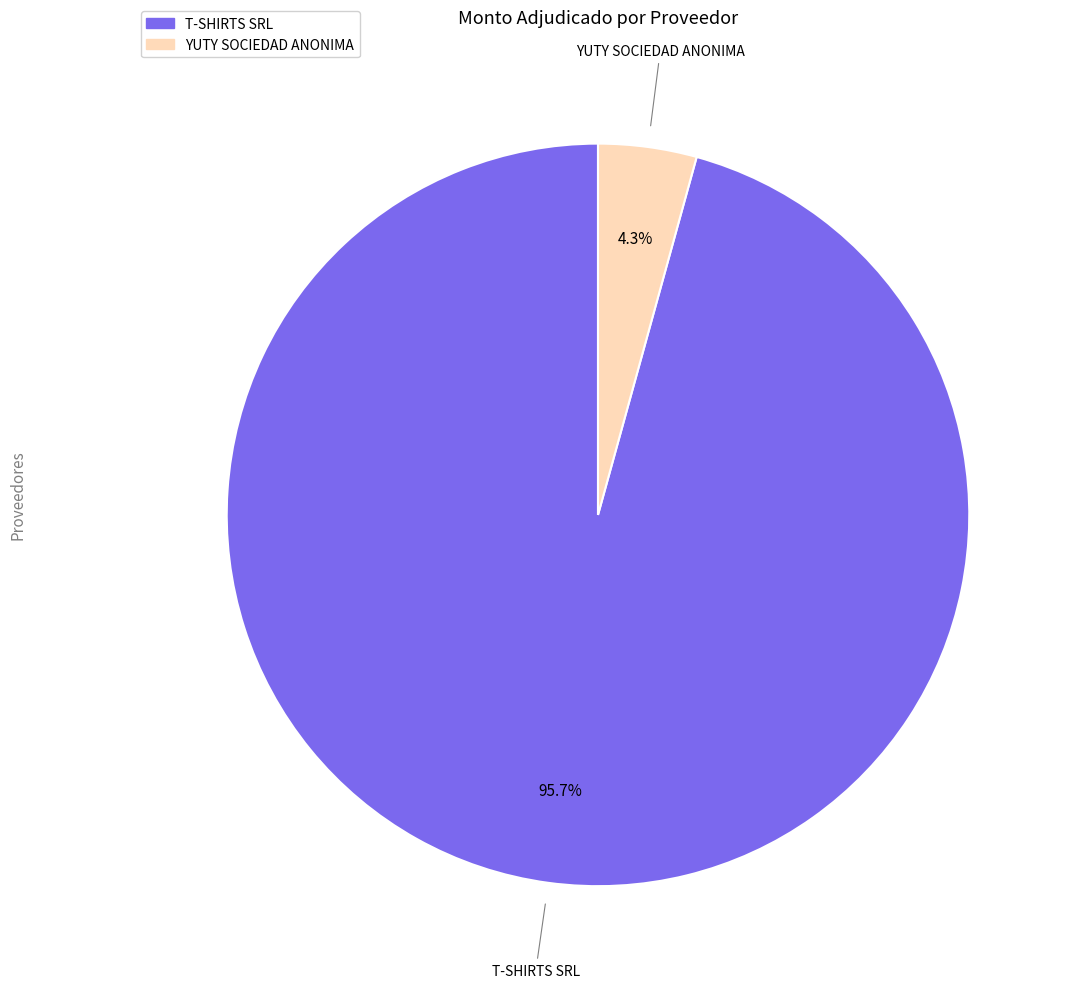

What is the largest slice in the pie chart?

T-SHIRTS SRL